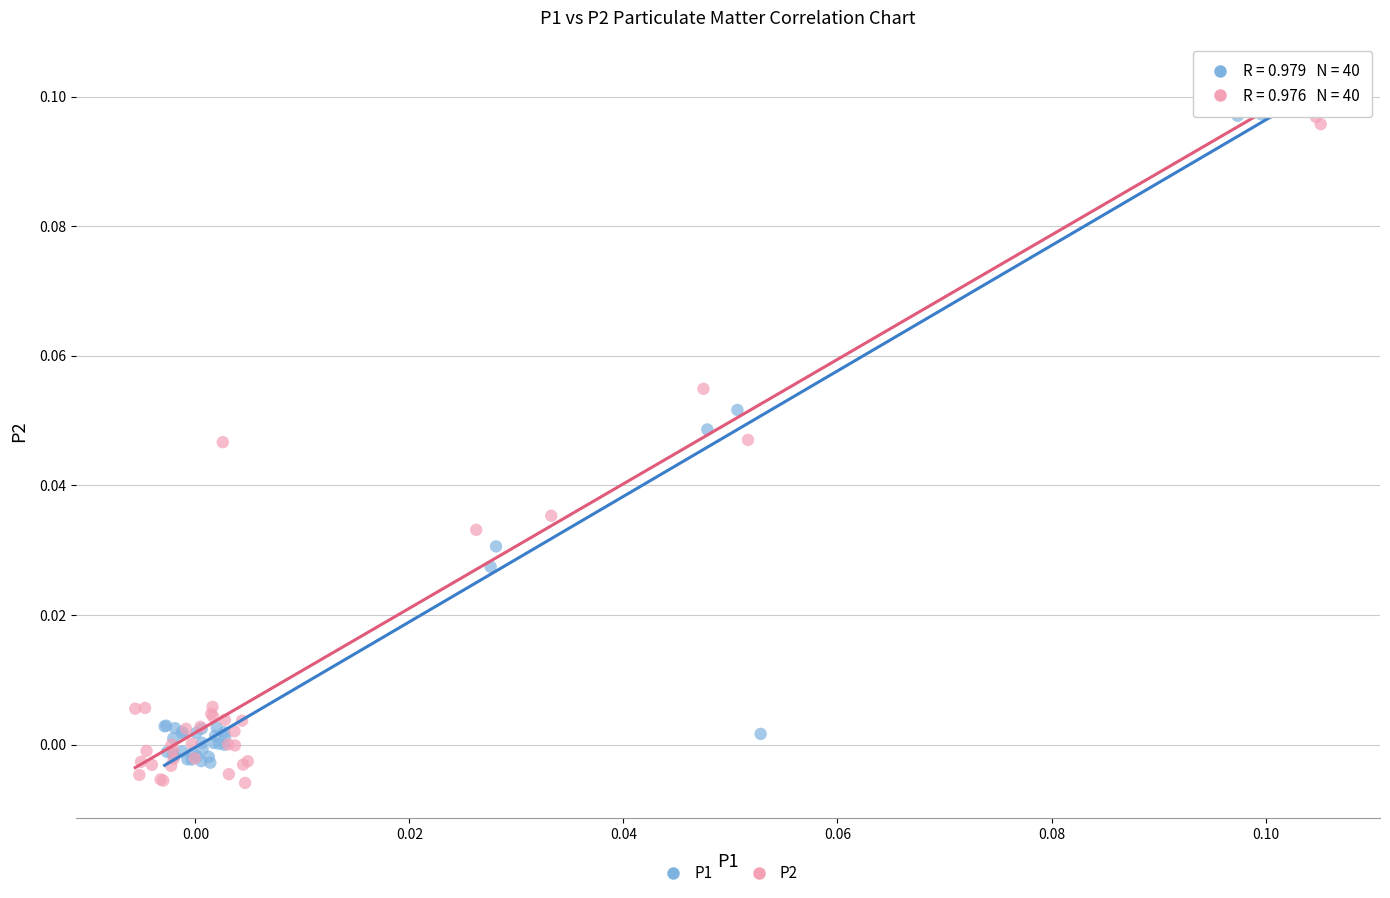

Which series contains the highest Y value?

P1